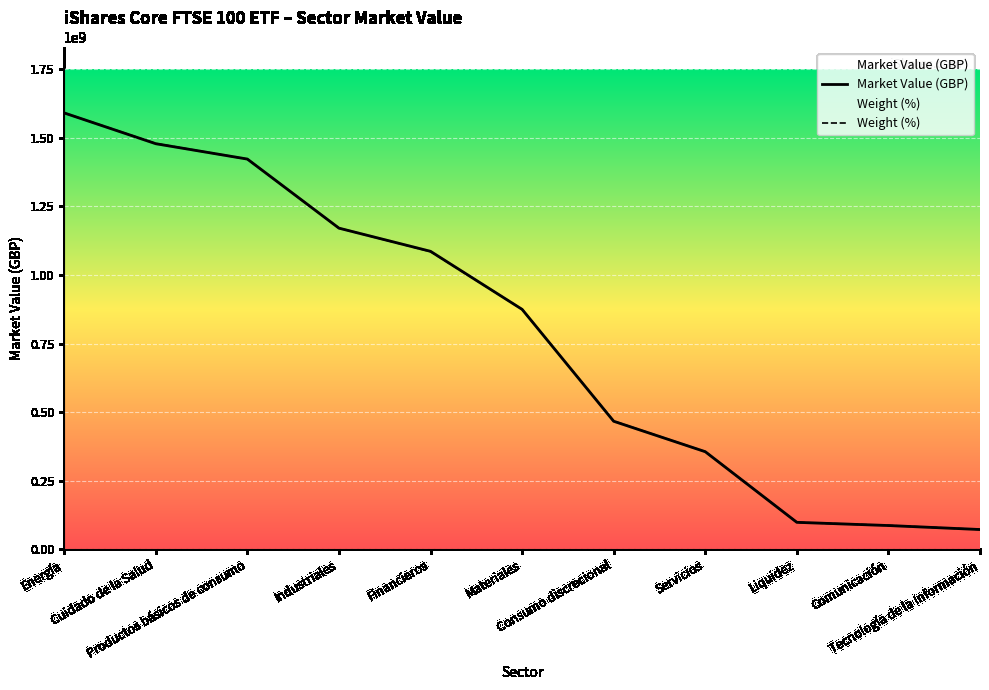

What is the difference between the maximum and minimum values in the Market Value (GBP) series?

1519304923.4